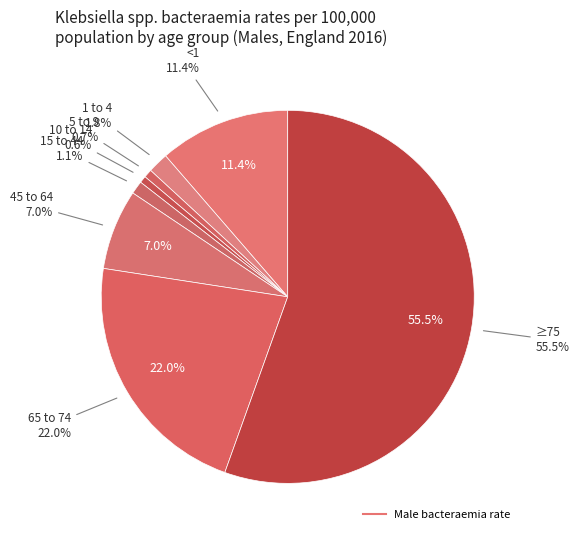

Rank the categories by value from lowest to highest.

10 to 14, 5 to 9, 15 to 44, 1 to 4, 45 to 64, <1, 65 to 74, ≥75